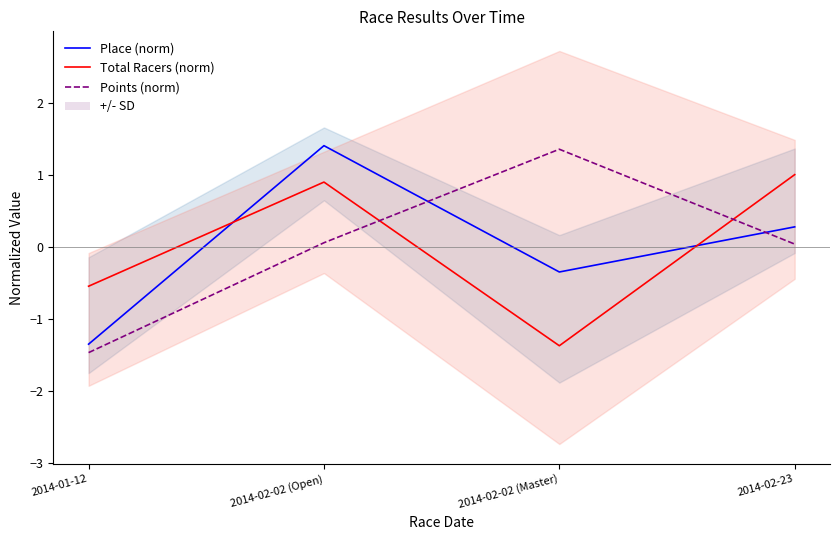

What is the difference between the Total Racers (norm) values at 2014-02-02 (Open) and 2014-02-02 (Master)?

2.3